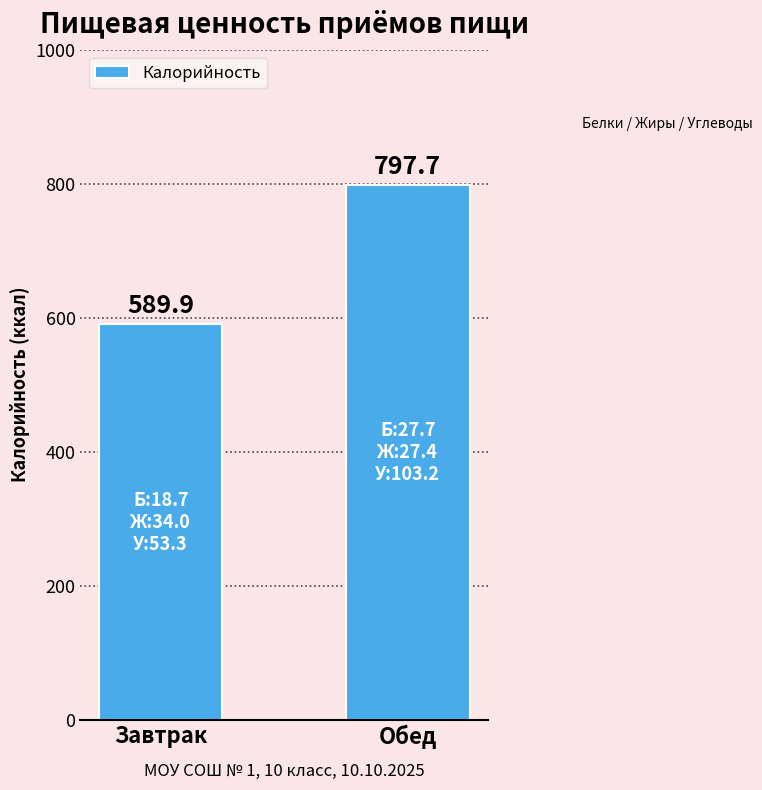

List the labels in order of value, smallest first.

Завтрак, Обед